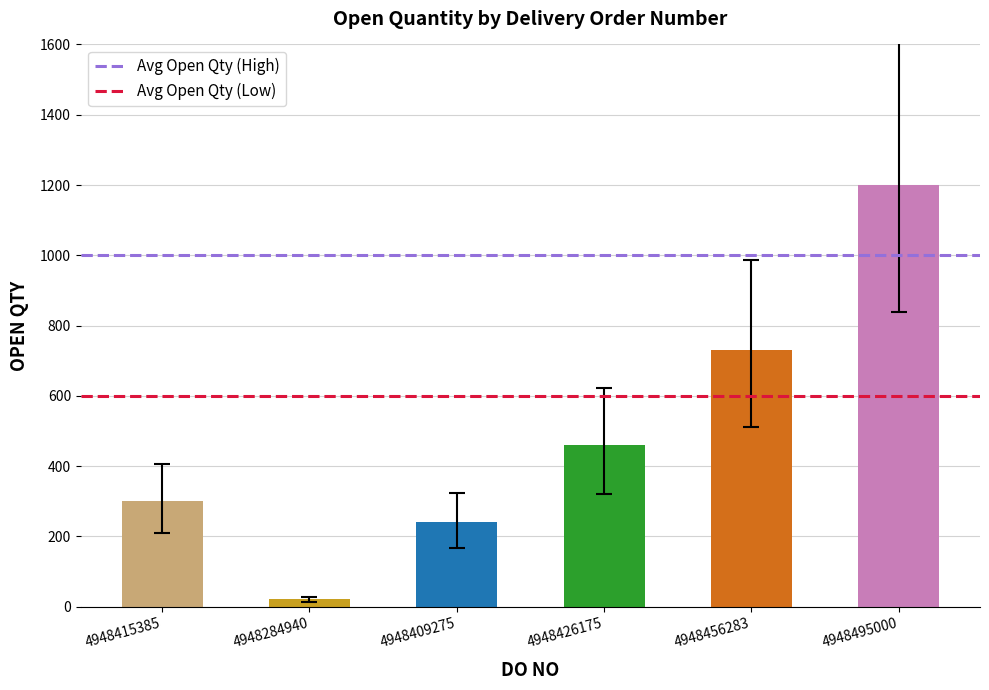

Which category has the lowest value in the Avg Open Qty (High) series?

4948415385